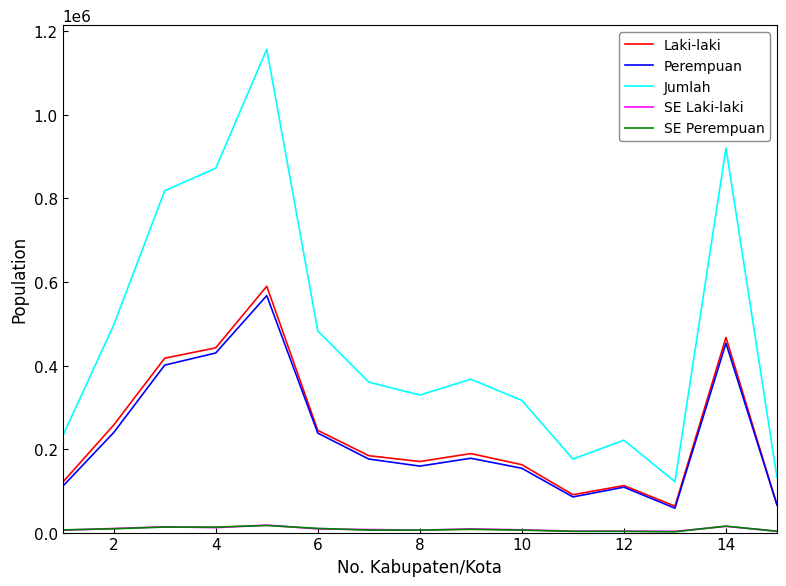

What is the sum of all SE Laki-laki values?

124281.3